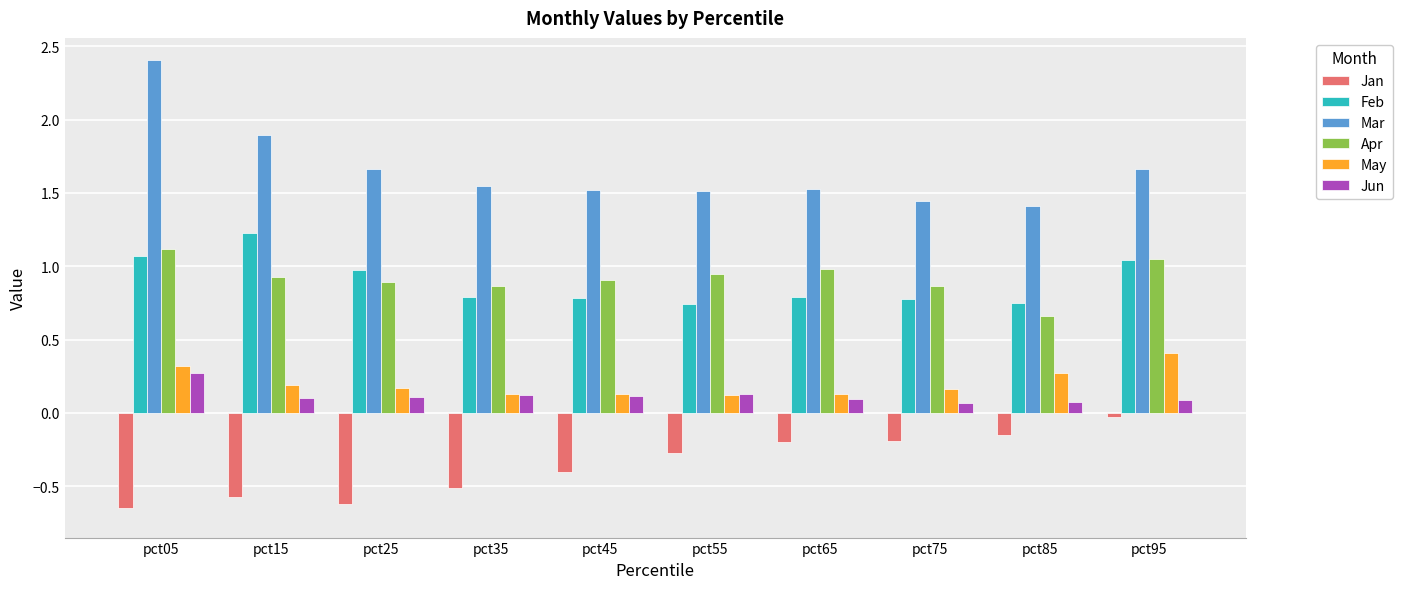

What is the difference between the maximum and second lowest values in the Feb series?

0.5